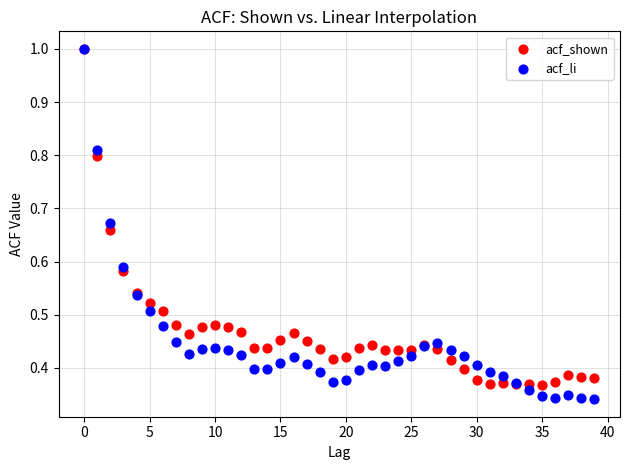

Which series has the widest spread of Y values?

acf_li